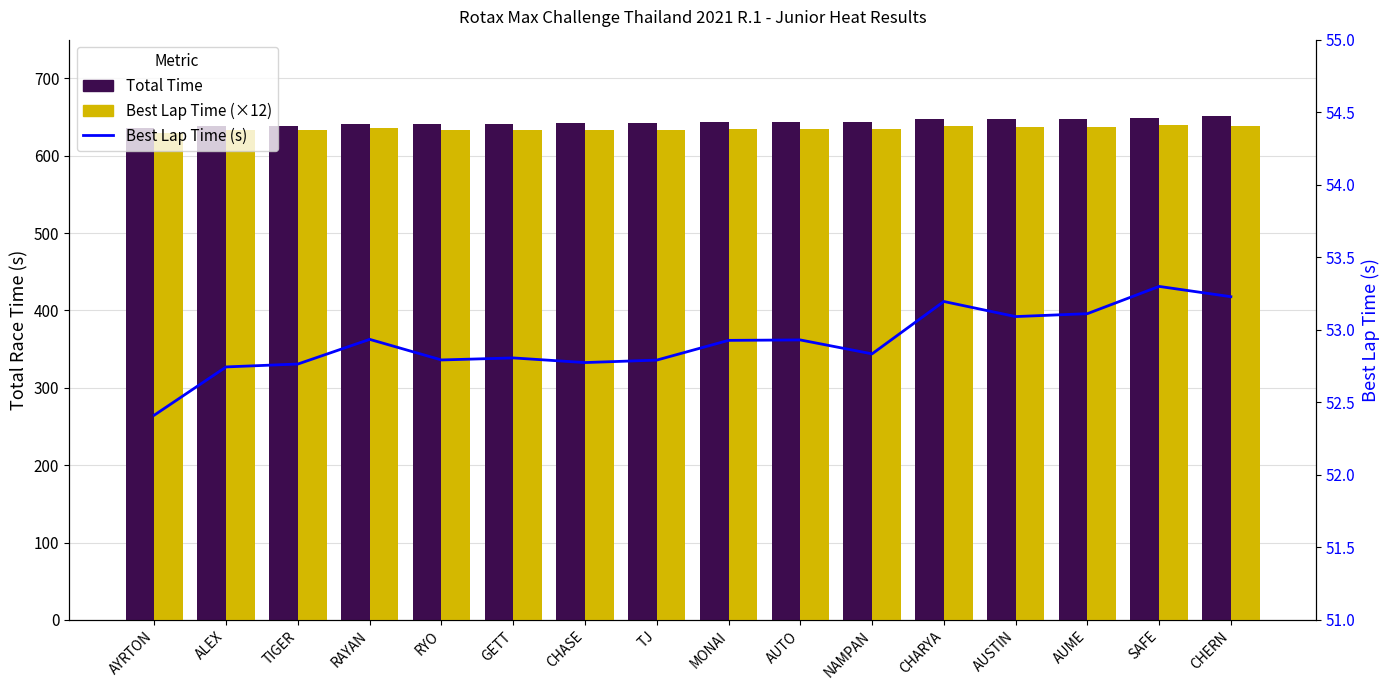

What is the label of the 14th bar from the right?

TIGER